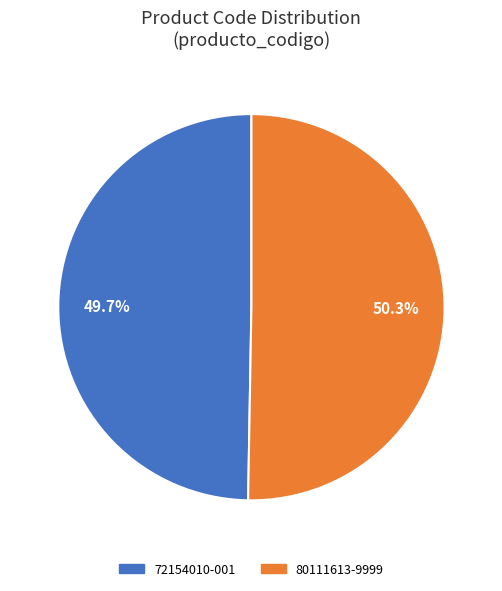

Count the number of slices in the pie.

2